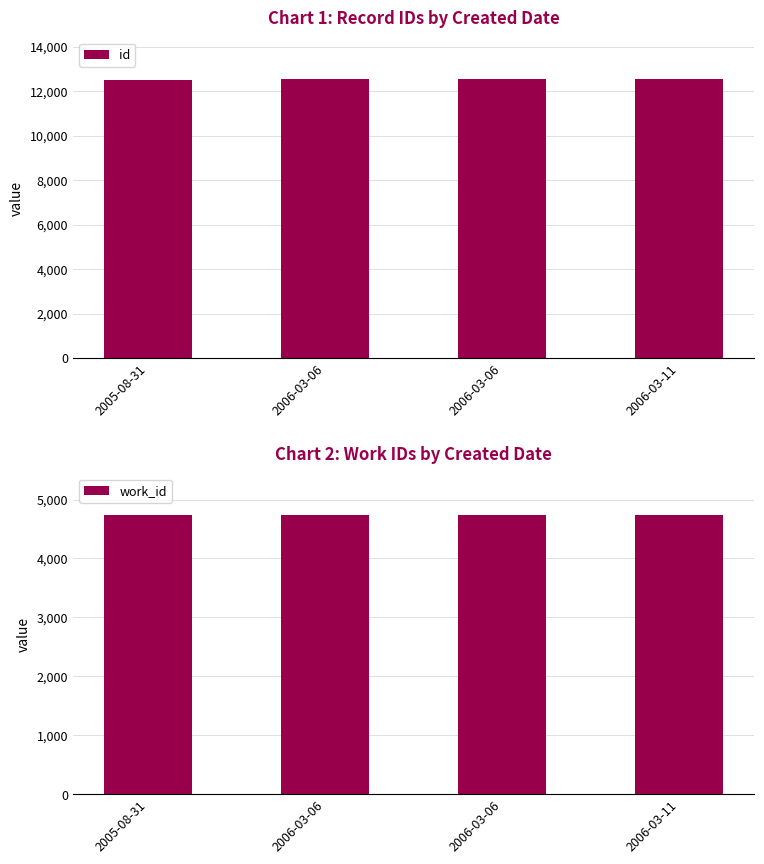

What is the maximum value for id?

12529